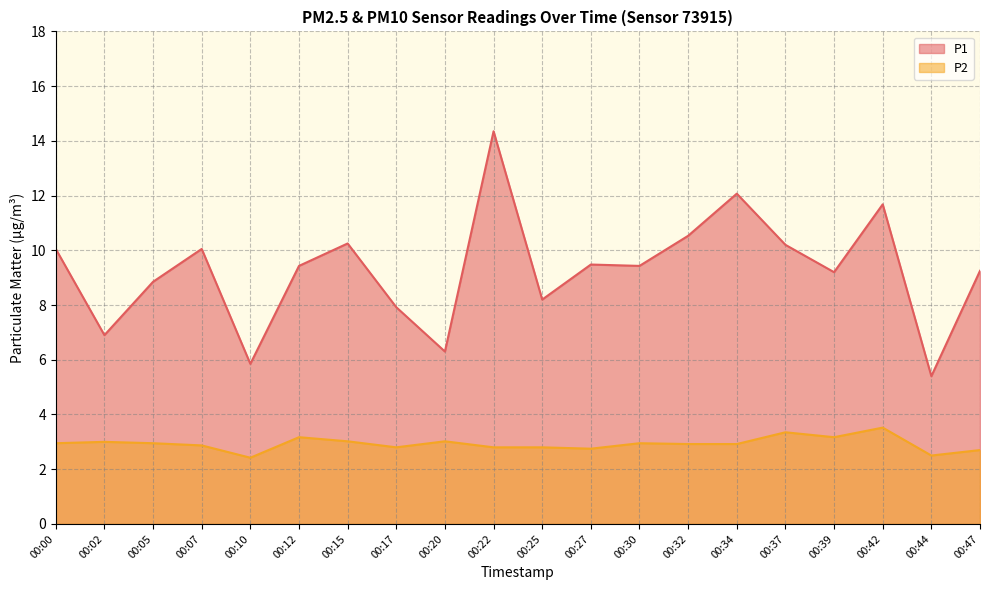

What is the lowest value of the P1 series?

5.4